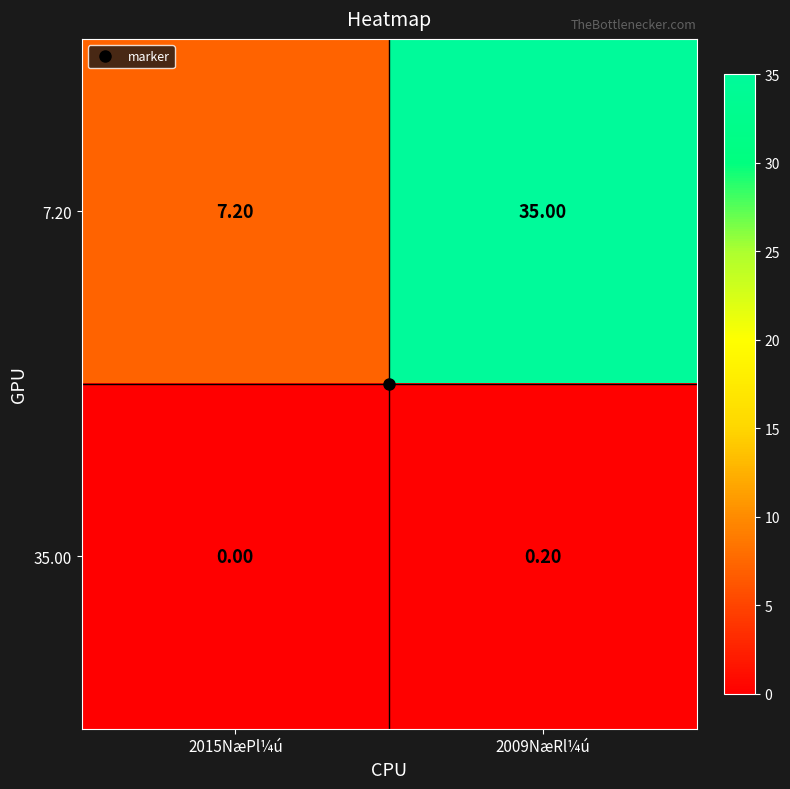

Which series has the largest total across all categories?

7.20